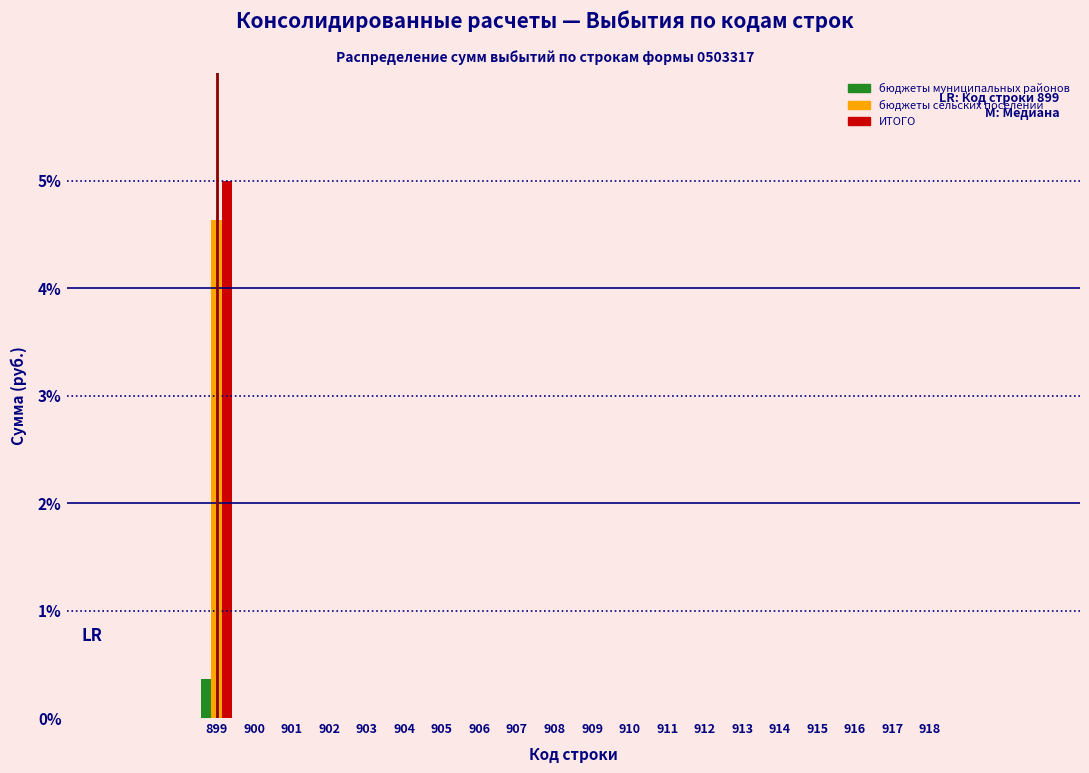

Is it true that бюджеты муниципальных районов equals 0.0 at 908?

True